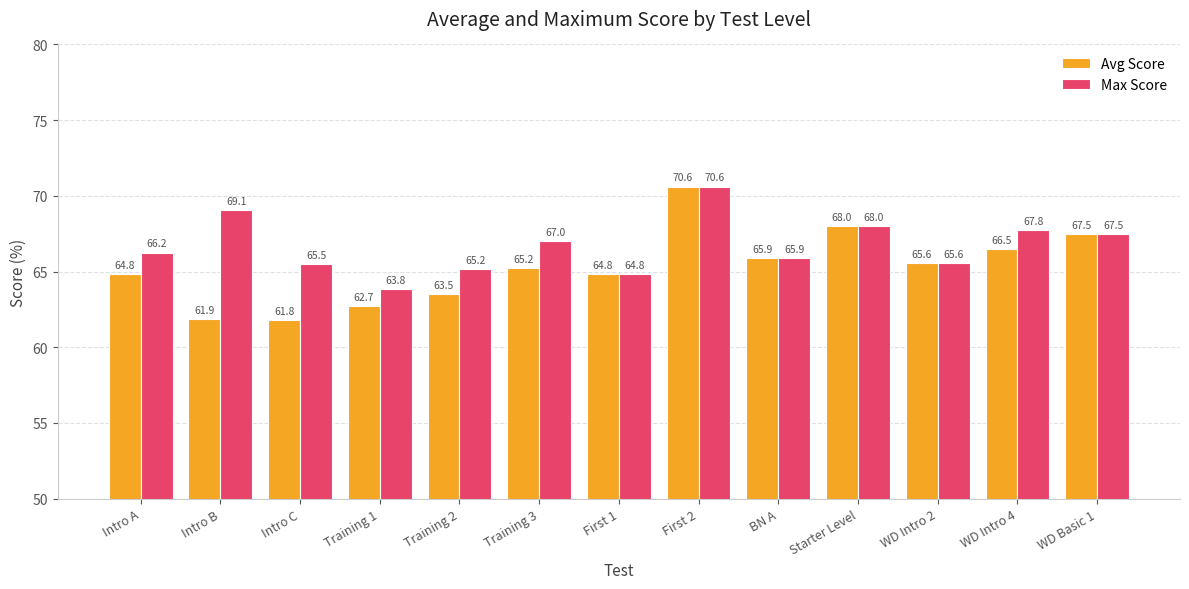

The value of Avg Score at Training 1 is 23.4. True or false?

False